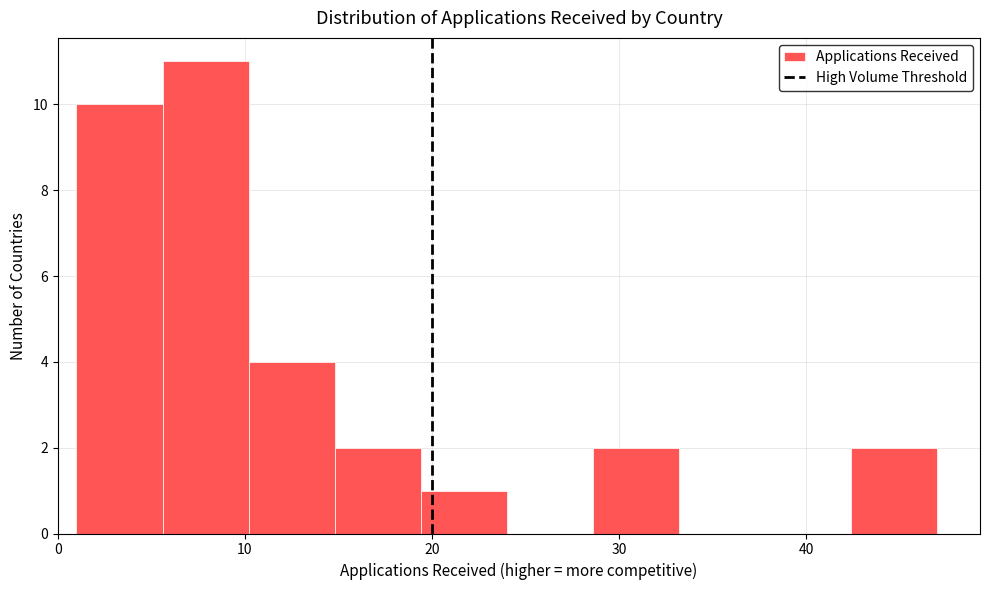

Reading left to right, list every bar in this chart as the range it spans on the x-axis followed by its height. Neither the bar edges nor the heights are printed on the chart, so give them approximately, as read against the axes.

1.0 to 5.6: 10
5.6 to 10.2: 11
10.2 to 14.8: 4
14.8 to 19.4: 2
19.4 to 24.0: 1
24.0 to 28.6: 0
28.6 to 33.2: 2
33.2 to 37.8: 0
37.8 to 42.4: 0
42.4 to 47.0: 2